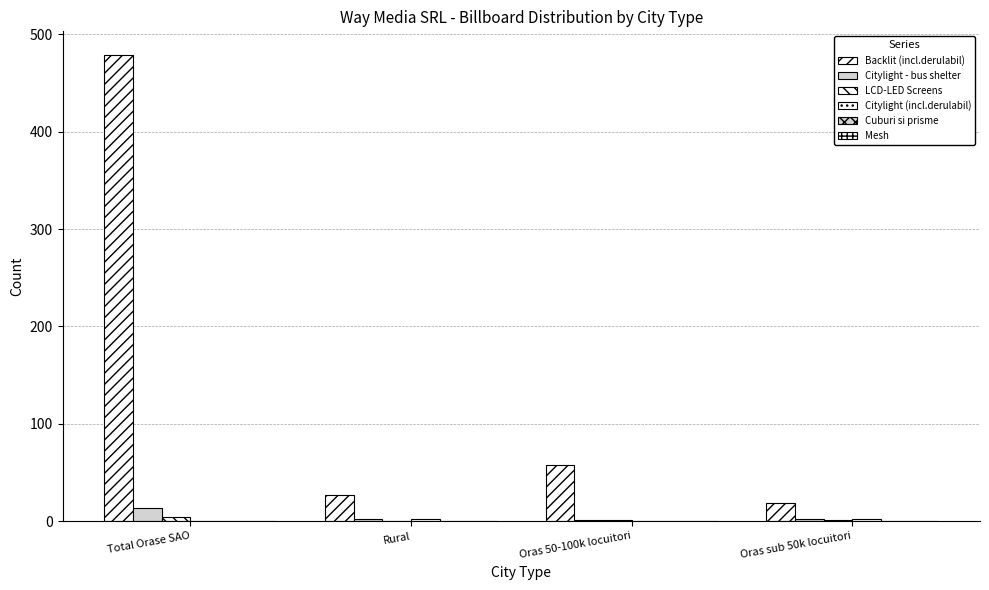

Which series has the largest total across all categories?

Backlit (incl.derulabil)